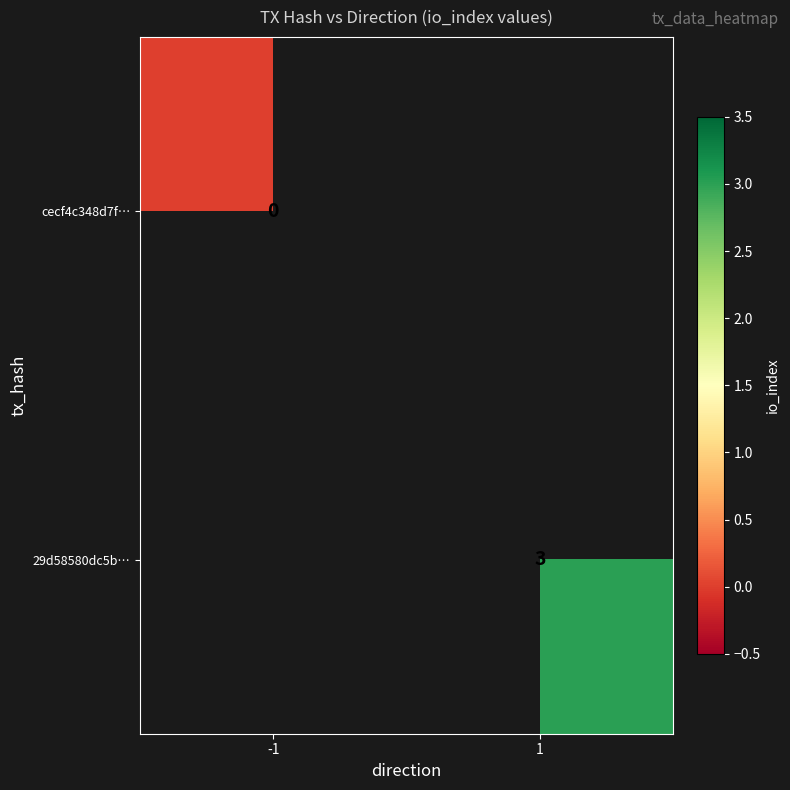

Is the value of cecf4c348d7f… at -1 greater than the value of 29d58580dc5b… at 1?

No